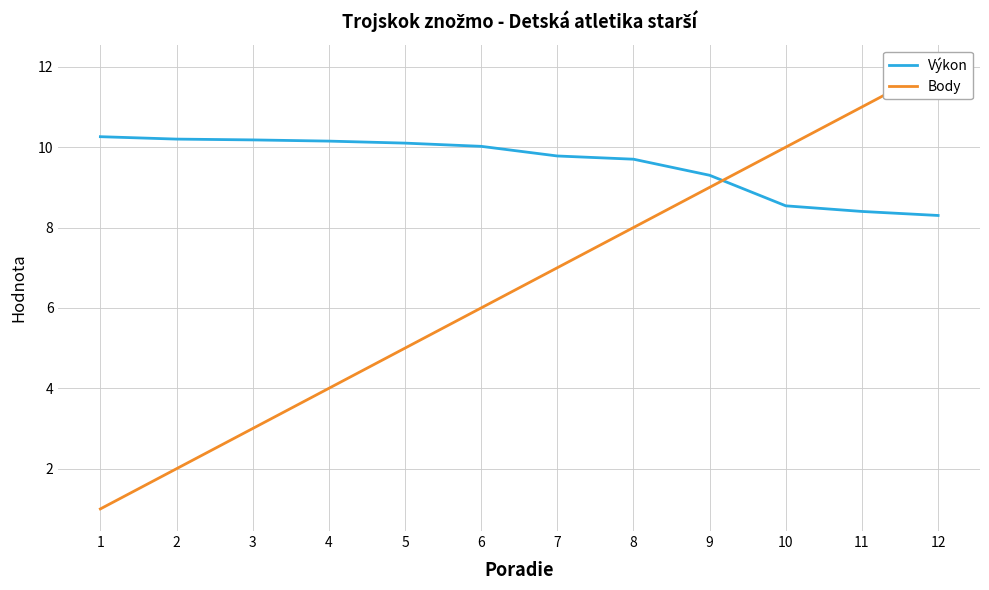

What is the value of the Výkon point at the 6th from the left?

10.0